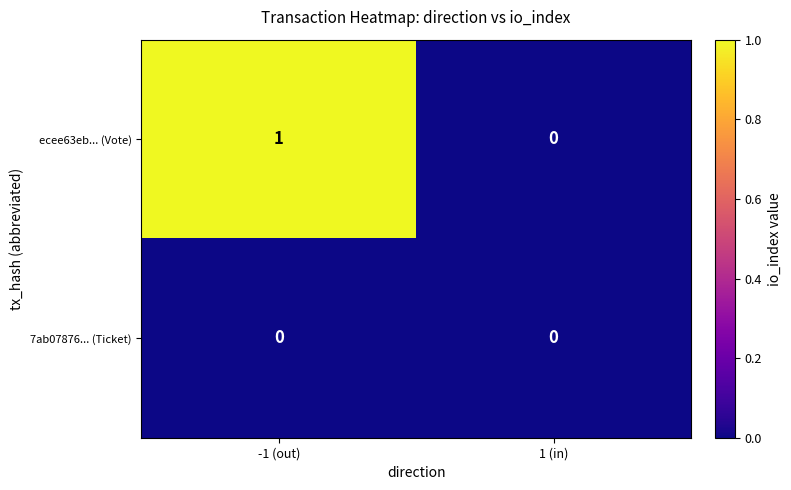

Which series has the largest total across all categories?

ecee63eb... (Vote)